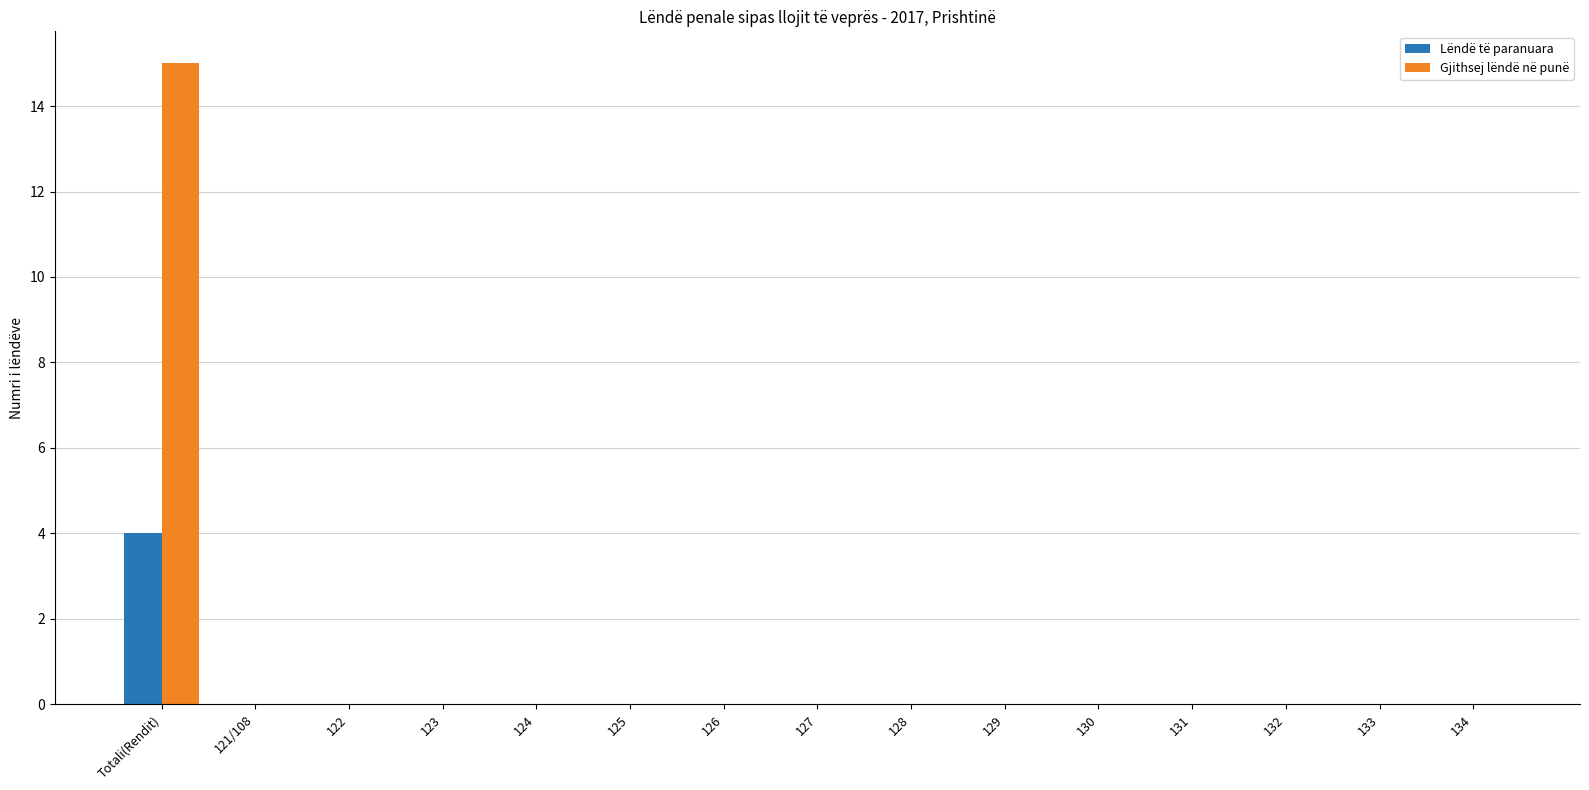

What is the sum of all Lëndë të paranuara values?

4